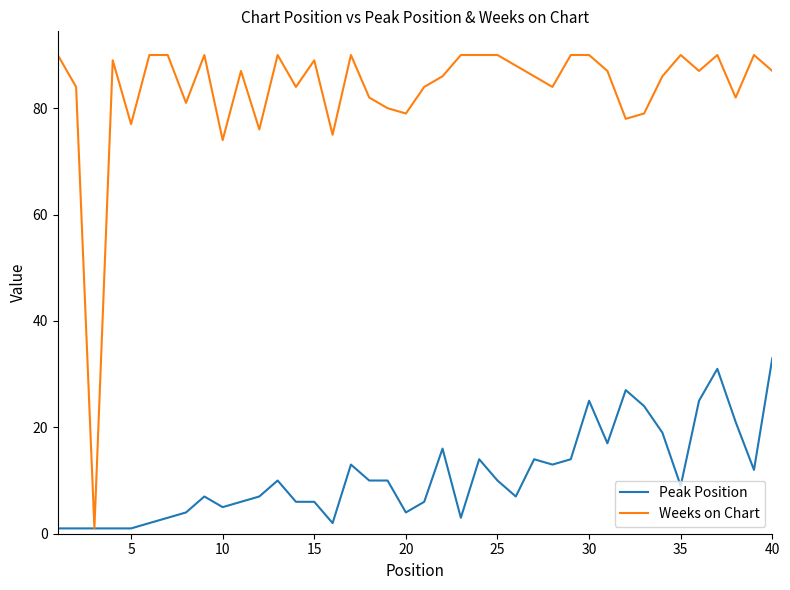

Which series has the largest total across all categories?

Weeks on Chart